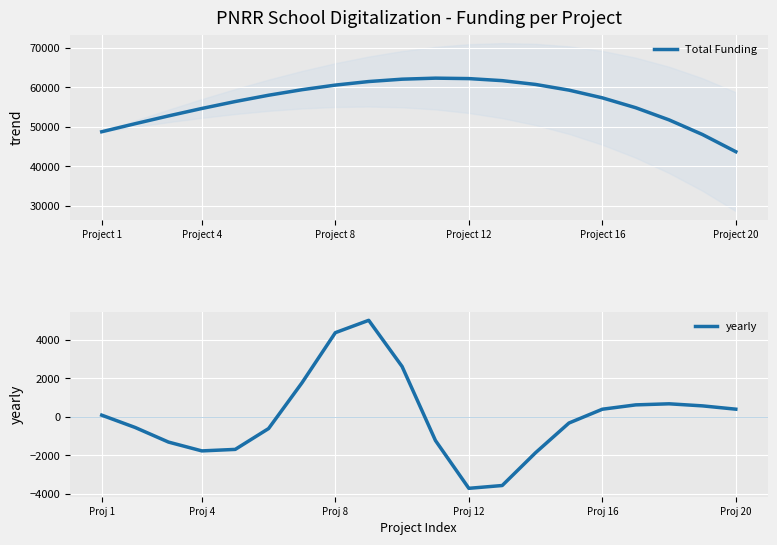

What is the maximum value shown in the chart?

62295.3